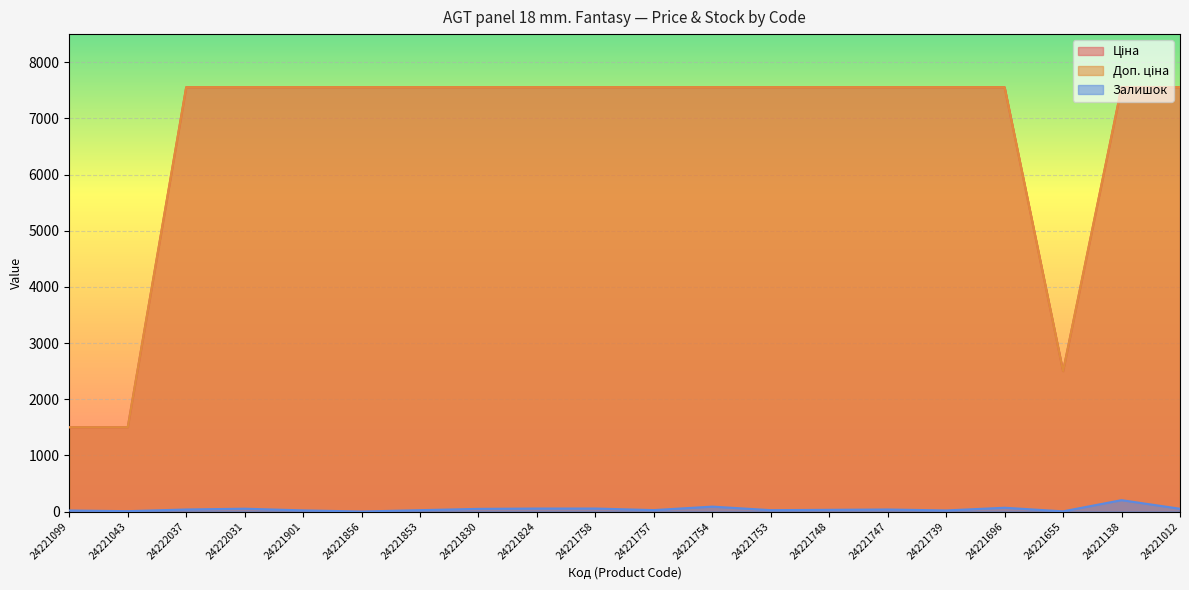

What is the sum of all Залишок values?

849.0